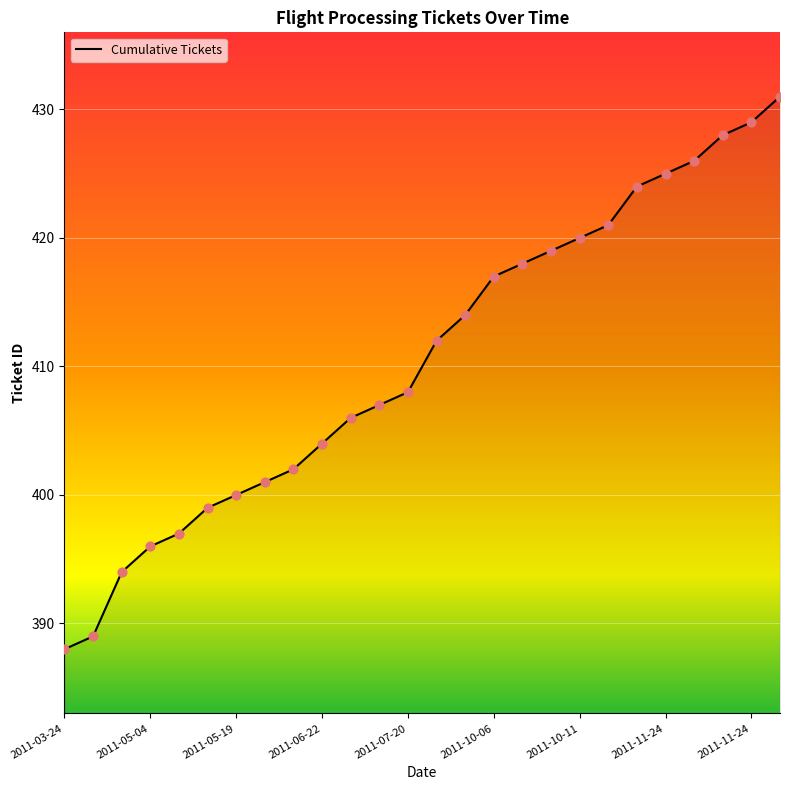

What is the maximum value shown in the chart?

431